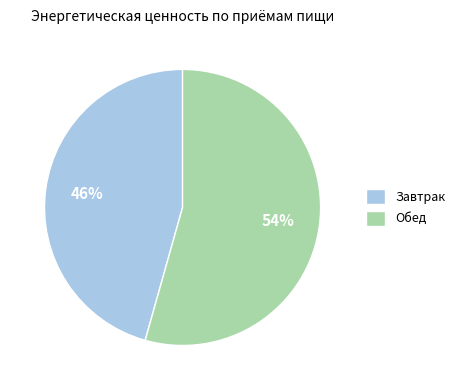

Which slice is the smallest?

Завтрак